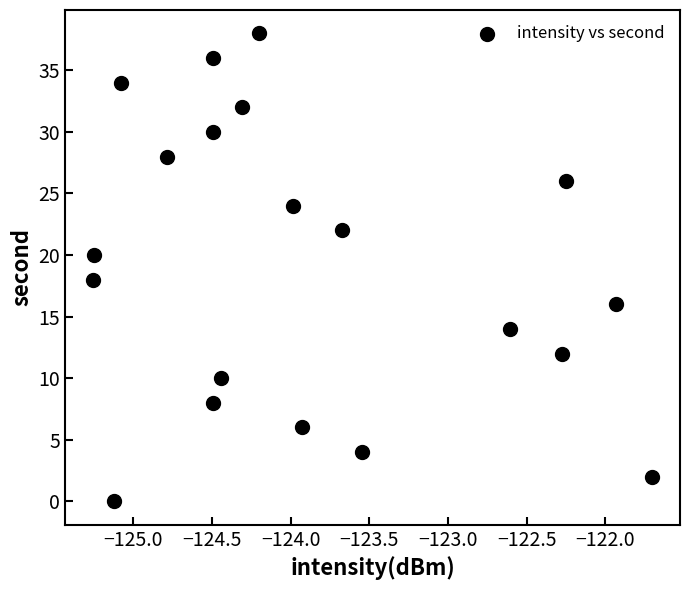

What is the range of Y values (max minus min)?

38